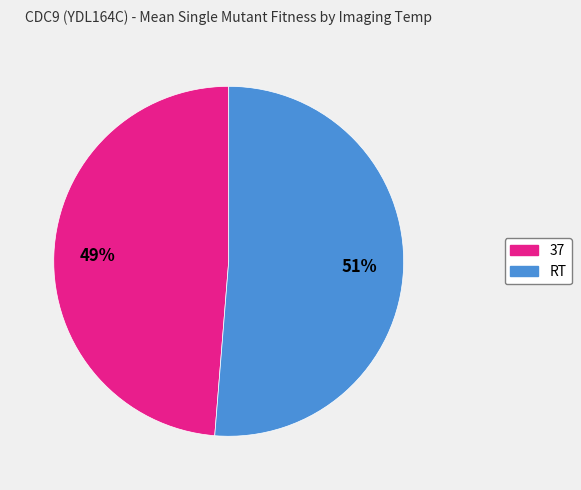

To the nearest percent, what portion does 37 represent?

49%